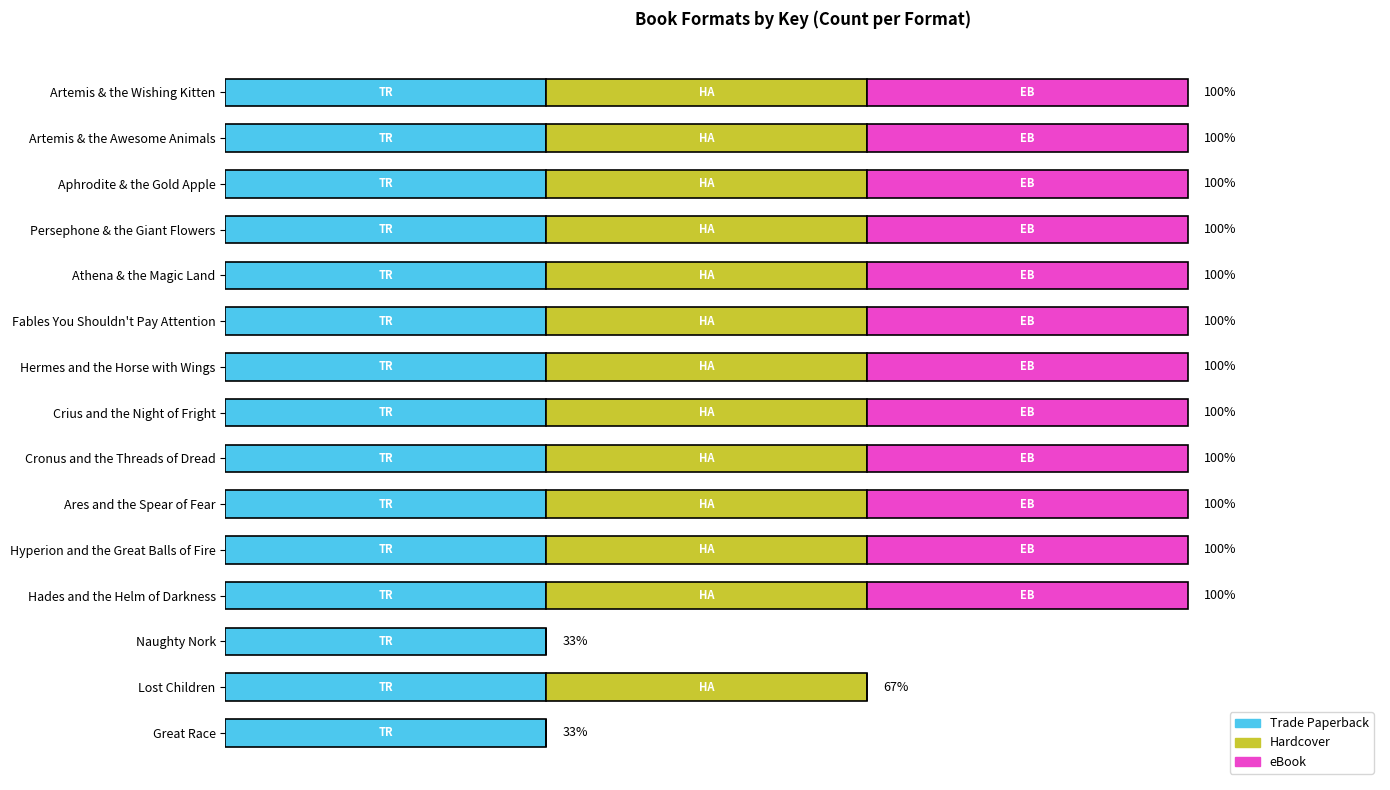

What are all the series names shown in the legend?

Trade Paperback, Hardcover, eBook